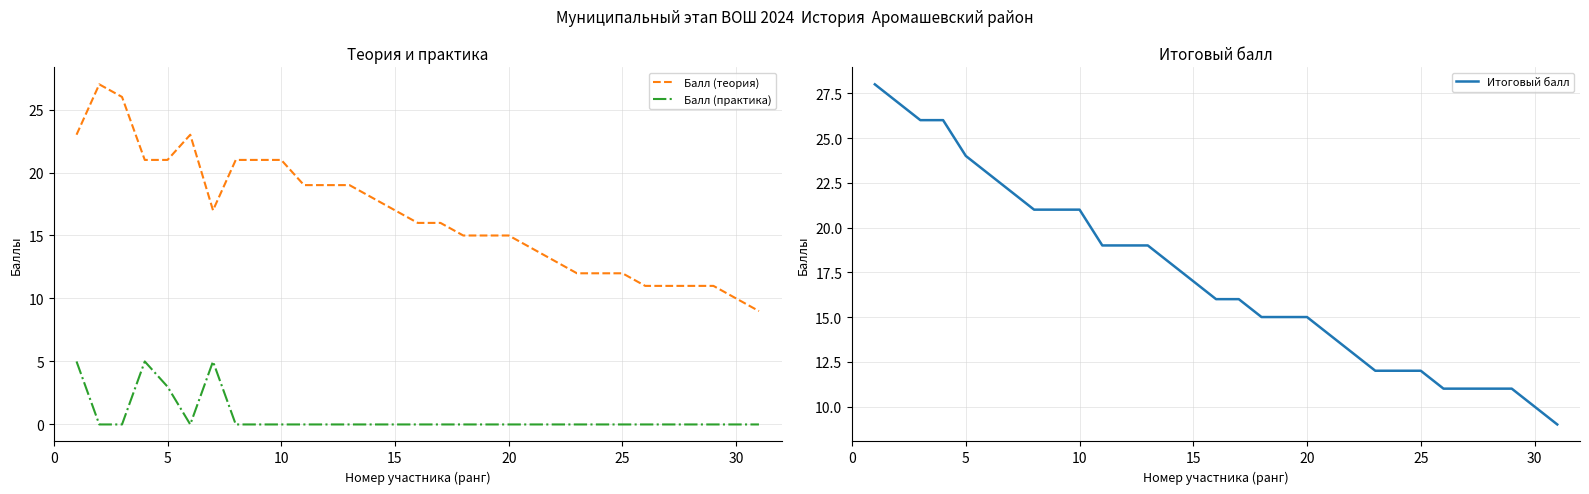

How many interior local peaks does the Балл (теория) series have?

2